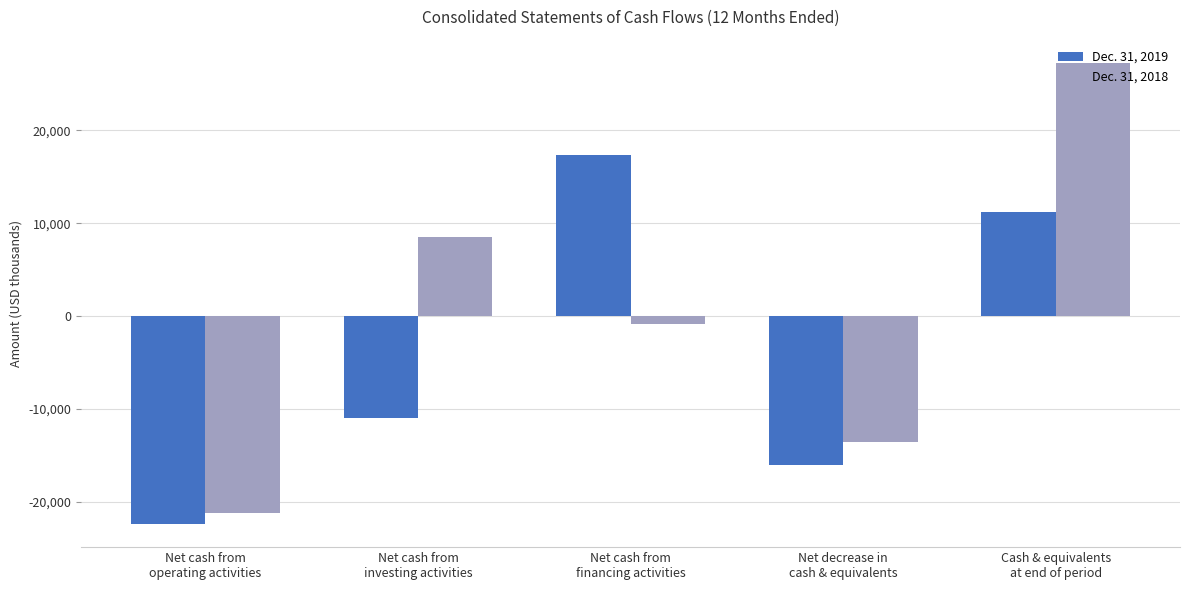

Which series has the largest range (max minus min)?

Dec. 31, 2018